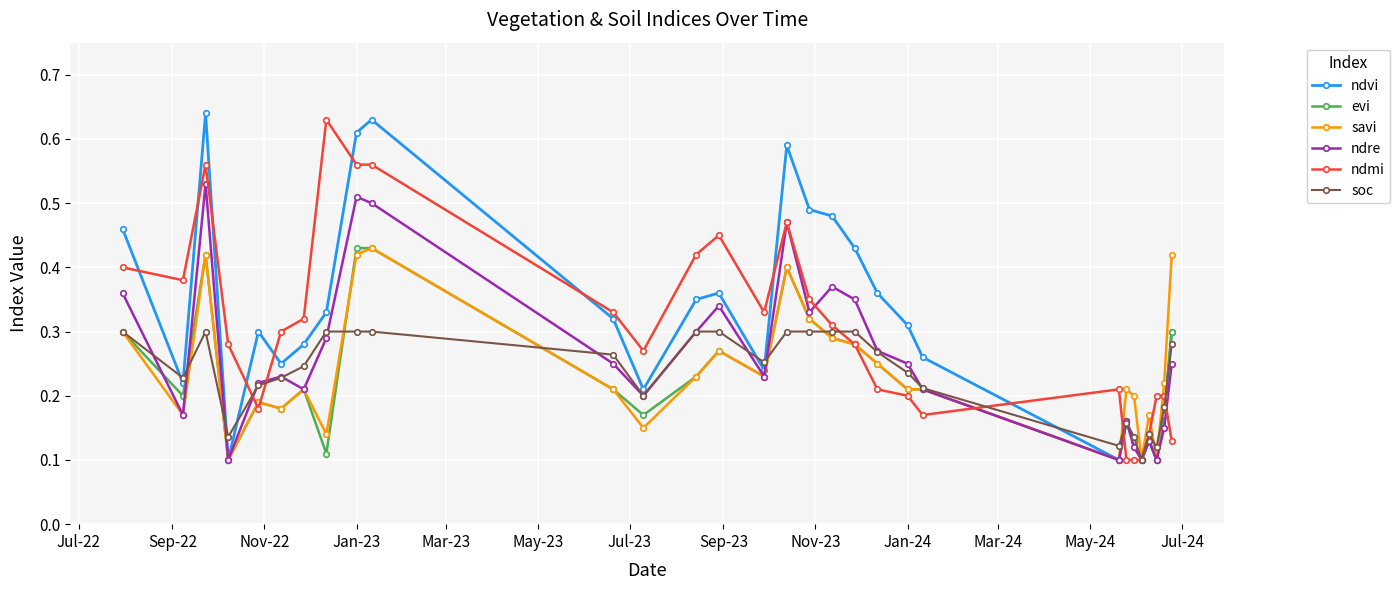

True or false: evi has more than 0 points higher than both neighbors.

True